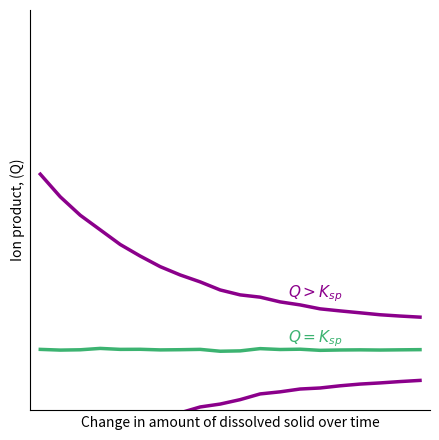

True or false: Q < Ksp has a value of 0.2 at 1.

False